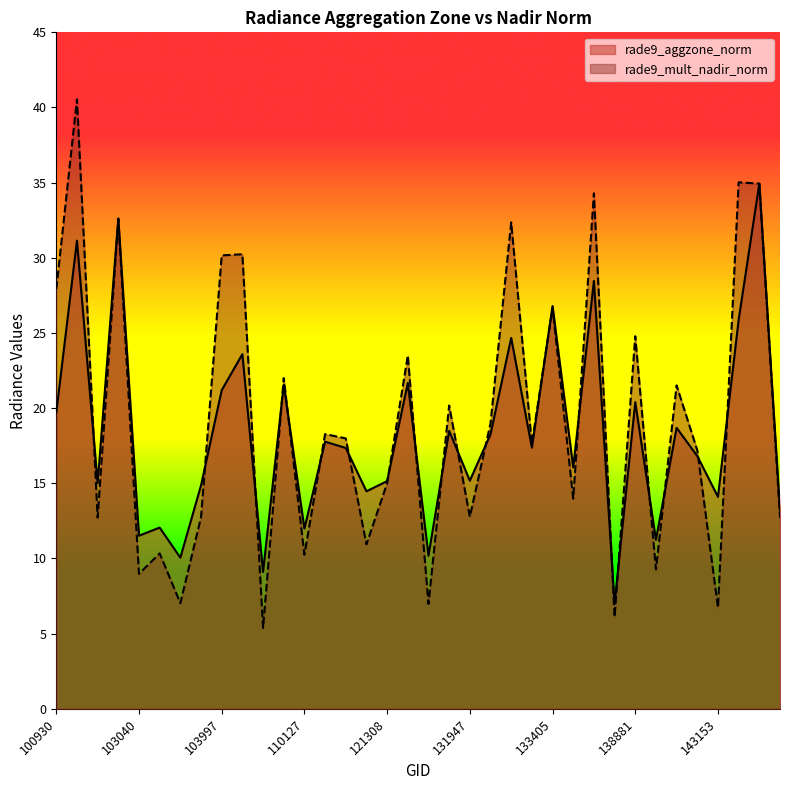

What is the difference between the maximum and minimum values in the rade9_aggzone_norm series?

28.0